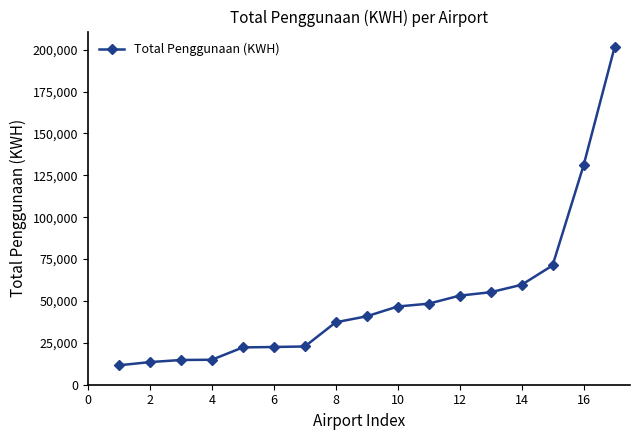

What is the value of the 10th point from the left?

46686